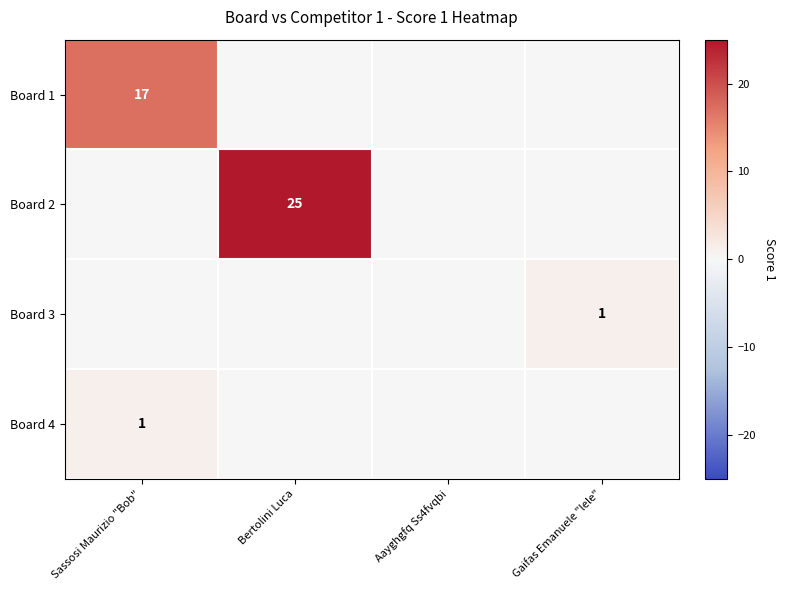

What is the greatest value displayed?

25